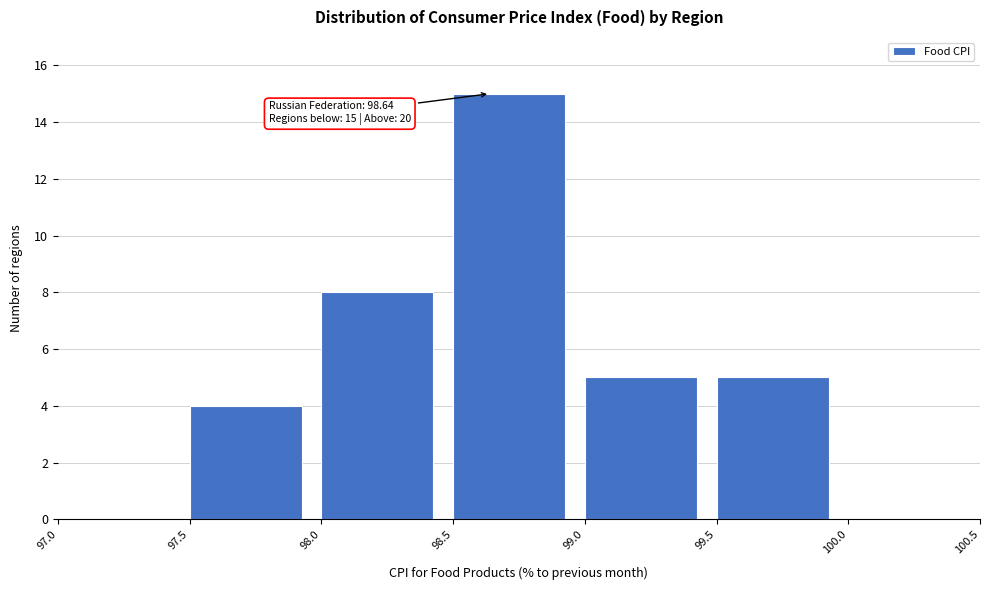

Over which range of the x-axis is the bar tallest?

98.5 to 99.0